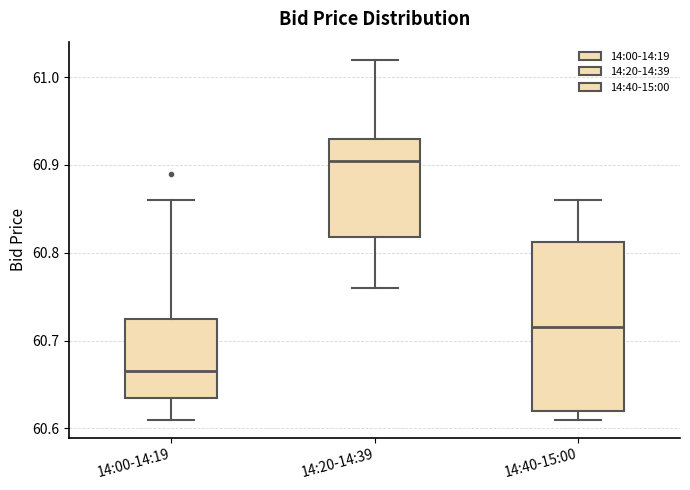

Reading left to right, read every box against the y-axis: the position of its median line, the range the box covers, and the ends of its whiskers. The values are not printed on the chart, so give them approximately, as read against the axis.

14:00-14:19: median 60.67, box 60.64 to 60.73, whiskers 60.61 to 60.86
14:20-14:39: median 60.91, box 60.82 to 60.93, whiskers 60.76 to 61.02
14:40-15:00: median 60.72, box 60.62 to 60.81, whiskers 60.61 to 60.86